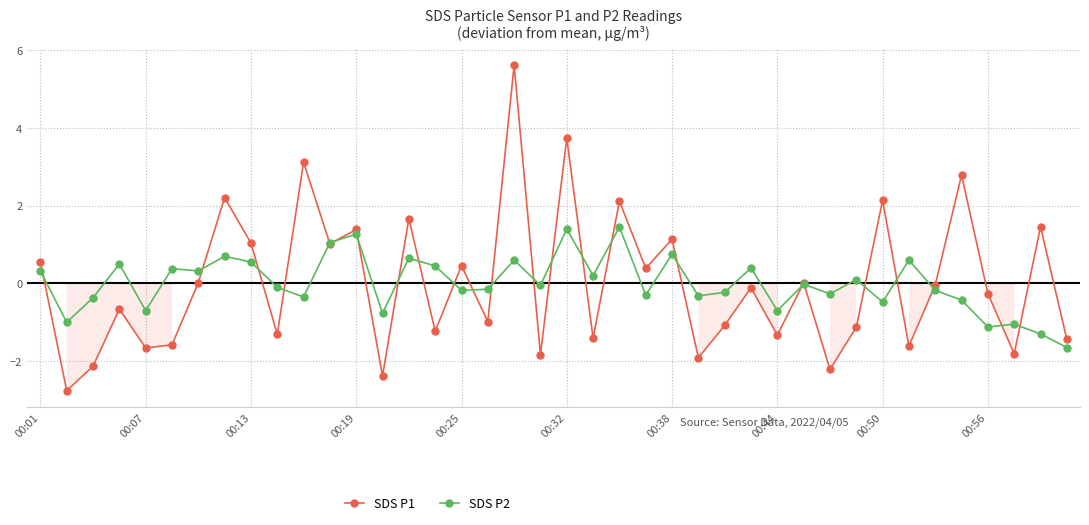

How many positive values does the SDS P2 series have?

18